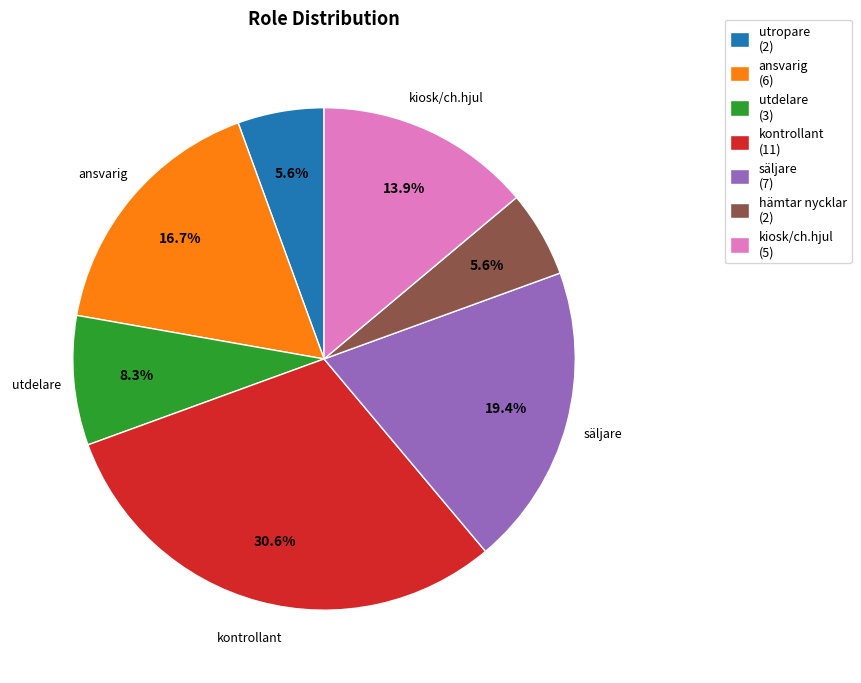

To the nearest percent, what is the combined percentage of kontrollant and utropare?

36%